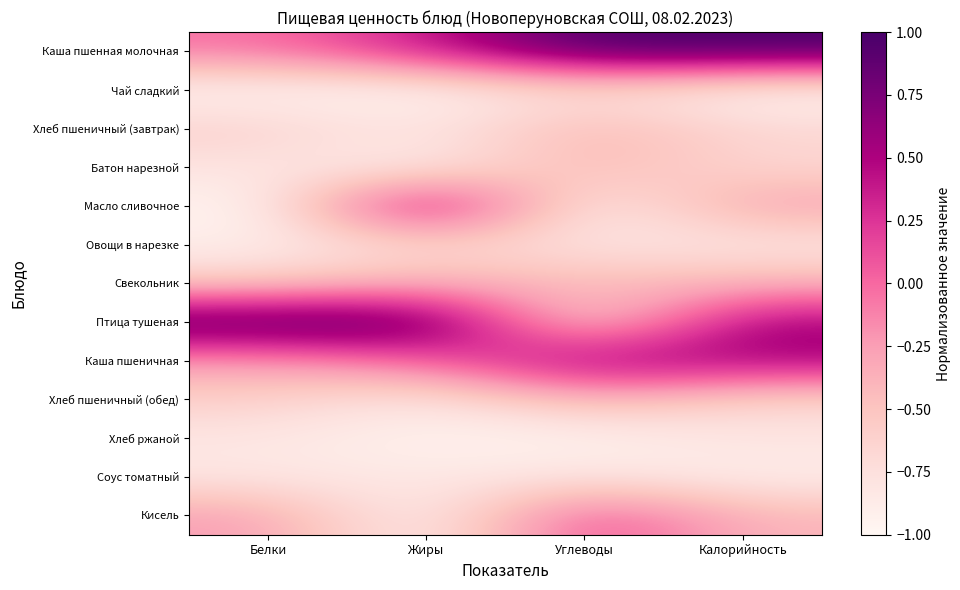

Reading left to right, list all the values displayed in this chart.

Каша пшенная молочная: Белки=-0.0	Жиры=0.4	Углеводы=1.0	Калорийность=1.0
Чай сладкий: Белки=-1.0	Жиры=-1.0	Углеводы=-0.7	Калорийность=-1.0
Хлеб пшеничный (завтрак): Белки=-0.6	Жиры=-0.8	Углеводы=-0.4	Калорийность=-0.7
Батон нарезной: Белки=-0.8	Жиры=-0.9	Углеводы=-0.4	Калорийность=-0.7
Масло сливочное: Белки=-1.0	Жиры=0.8	Углеводы=-1.0	Калорийность=-0.2
Овощи в нарезке: Белки=-0.9	Жиры=-0.7	Углеводы=-0.8	Калорийность=-0.8
Свекольник: Белки=-0.6	Жиры=-0.3	Углеводы=-0.4	Калорийность=-0.4
Птица тушеная: Белки=1.0	Жиры=1.0	Углеводы=-0.8	Калорийность=0.6
Каша пшеничная: Белки=-0.3	Жиры=0.0	Углеводы=0.6	Калорийность=0.5
Хлеб пшеничный (обед): Белки=-0.6	Жиры=-0.8	Углеводы=-0.4	Калорийность=-0.7
Хлеб ржаной: Белки=-0.8	Жиры=-1.0	Углеводы=-1.0	Калорийность=-0.8
Соус томатный: Белки=-0.8	Жиры=-0.8	Углеводы=-0.8	Калорийность=-0.9
Кисель: Белки=-0.2	Жиры=-1.0	Углеводы=0.2	Калорийность=-0.4